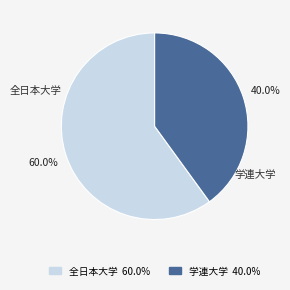

Do 全日本大学 and 学連大学 together represent more than half of the pie?

Yes